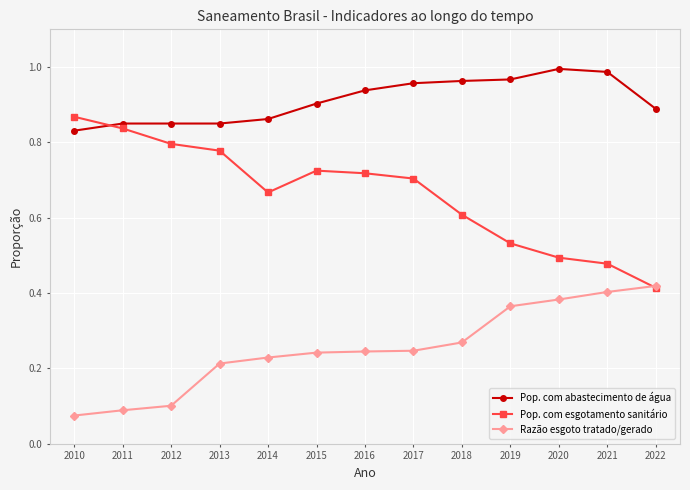

Rank the series by their maximum value, from highest to lowest.

Pop. com abastecimento de água, Pop. com esgotamento sanitário, Razão esgoto tratado/gerado